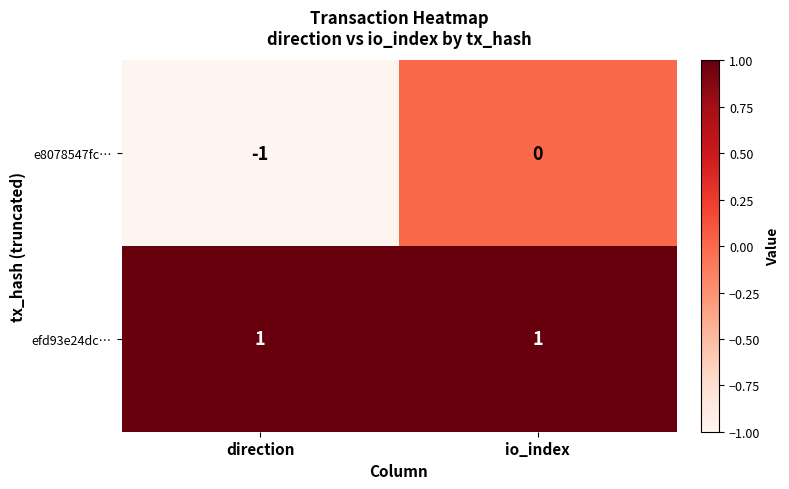

At how many categories does at least one series exceed 0?

2